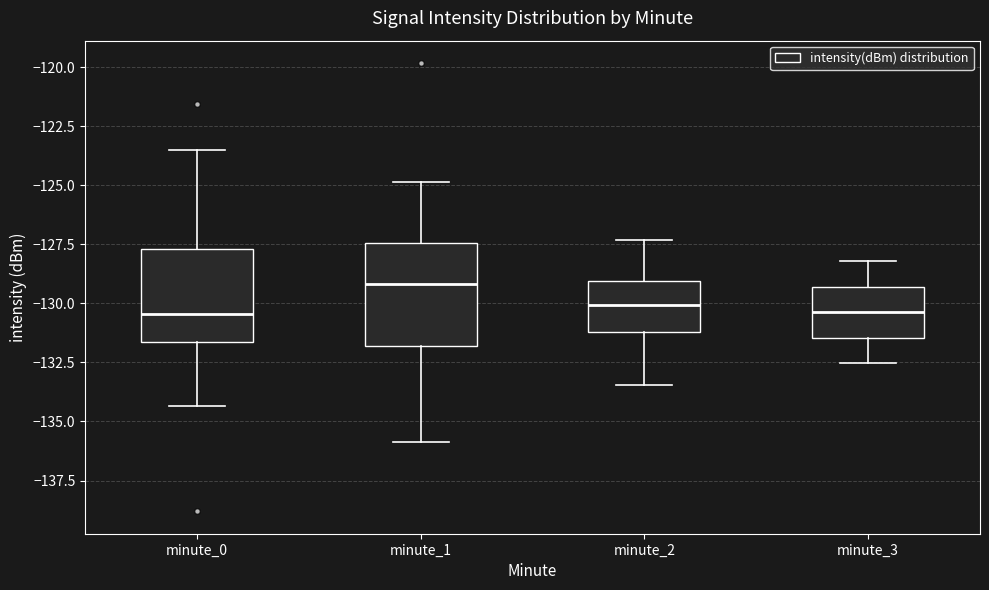

Which box has the highest median line?

minute_1